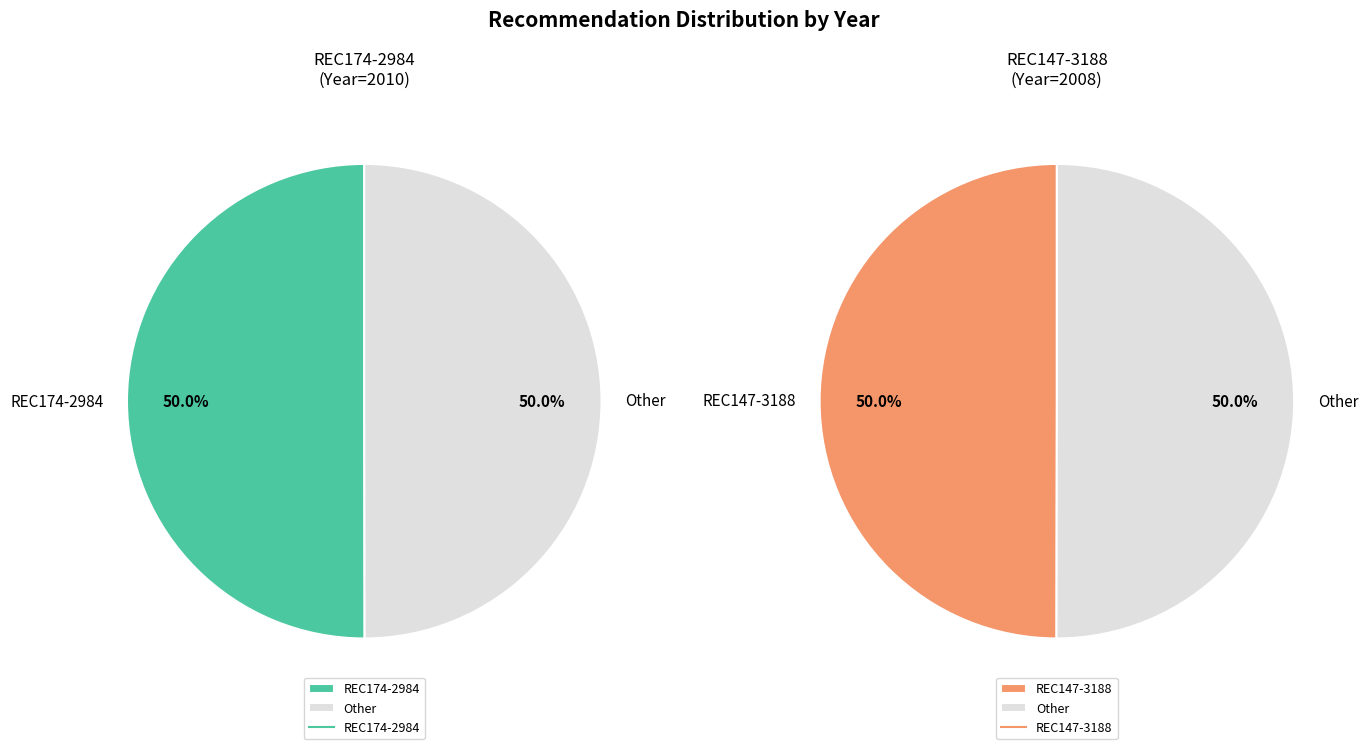

What is the largest slice in the pie chart?

REC174-2984